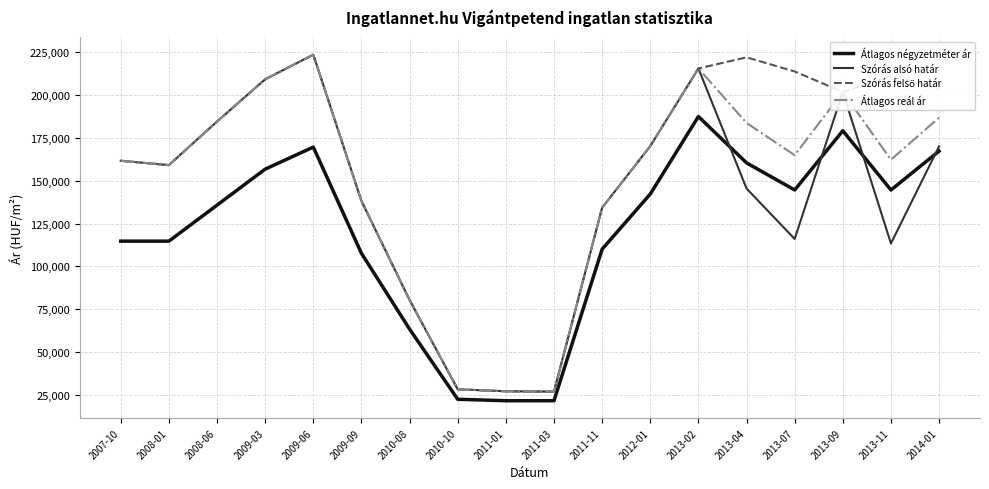

What is the minimum value for Átlagos reál ár?

26822